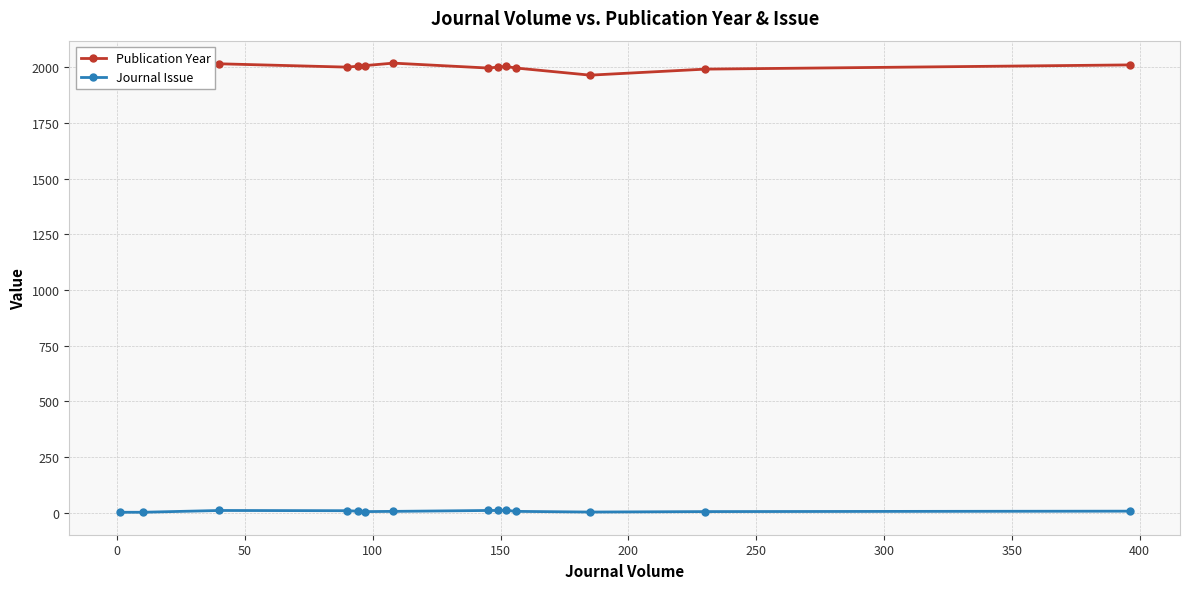

What is the difference between the second highest and minimum values in the Journal Issue series?

8